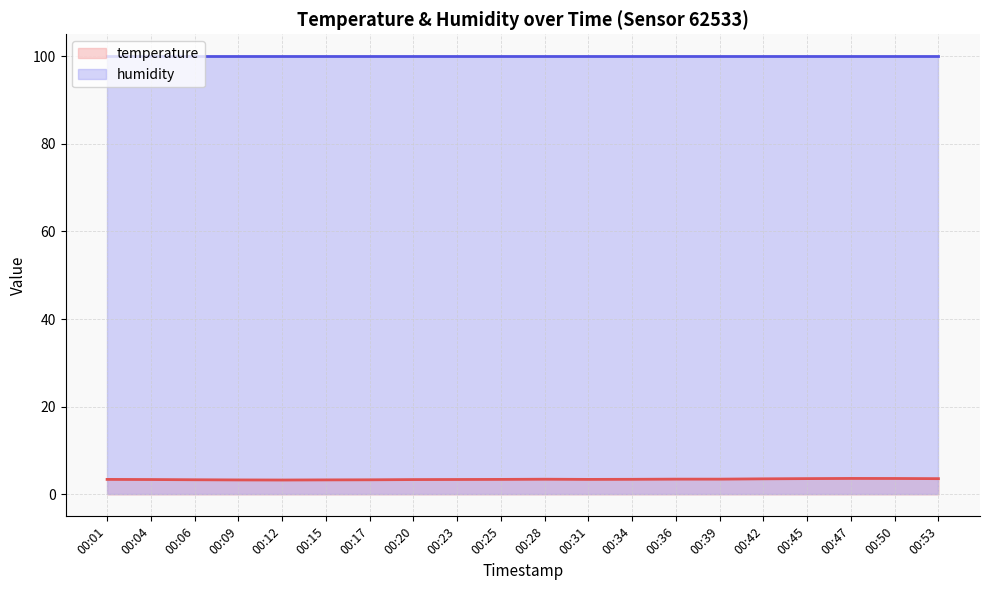

How many points are higher than both their immediate neighbors (excluding endpoints)?

2